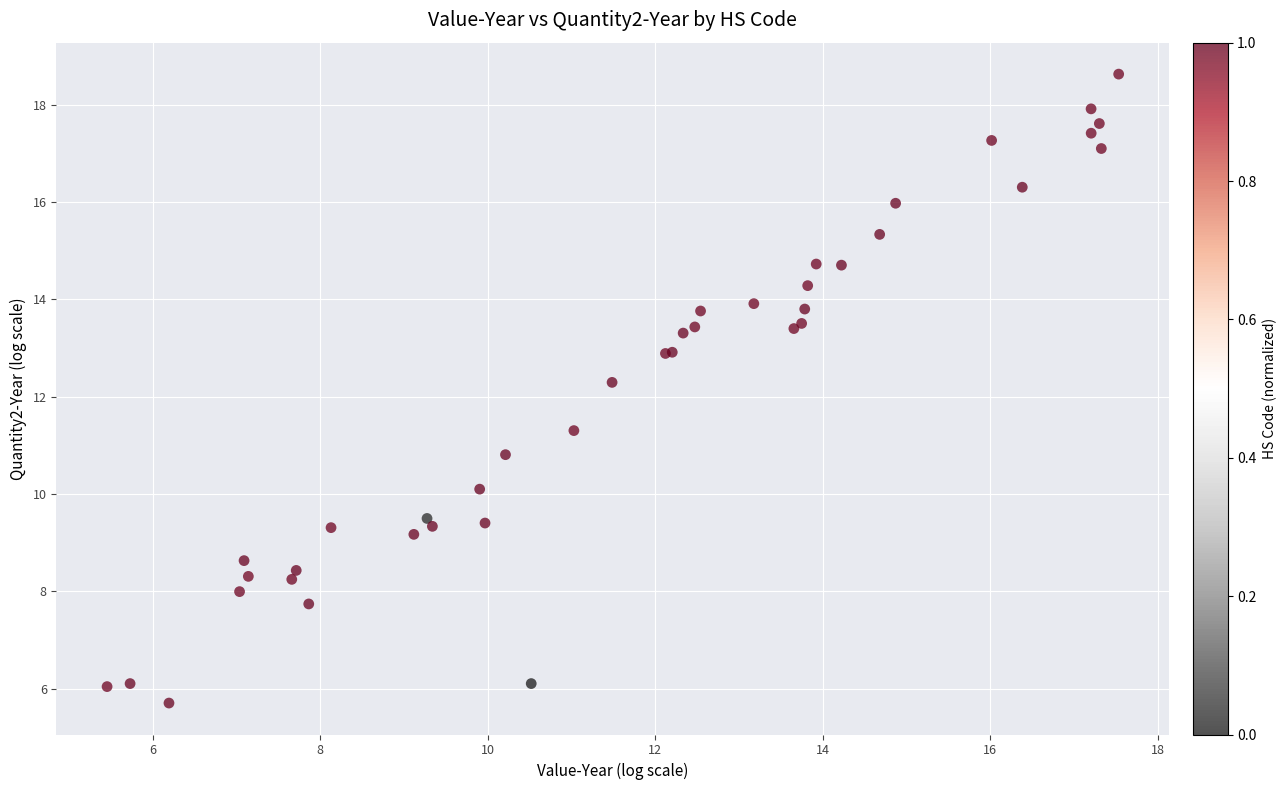

What Y value in the scatter plot is closest to 12?

12.3